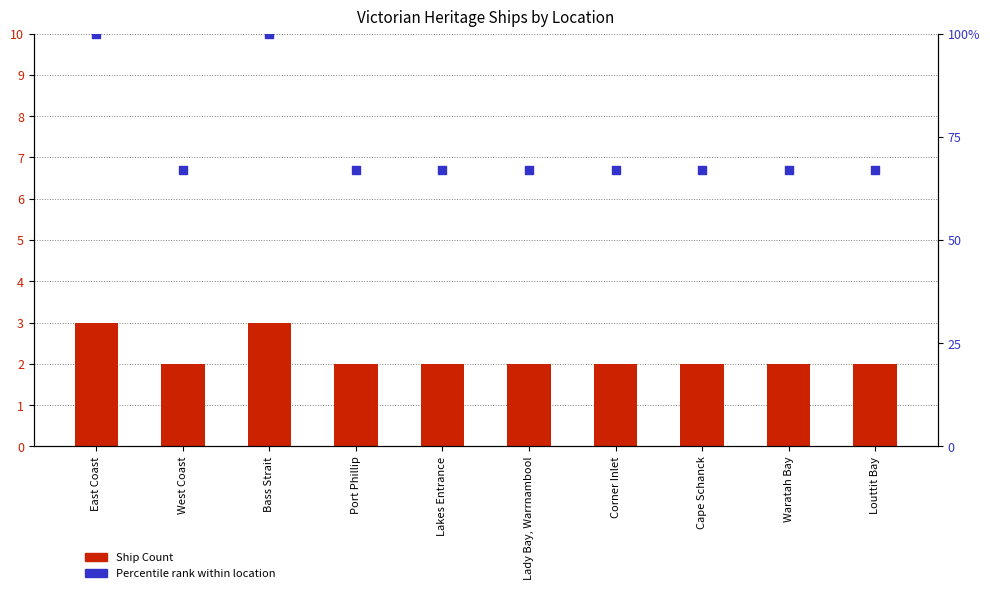

Is the value of Ship Count at Louttit Bay greater than the value of Percentile rank within location at Cape Schanck?

No